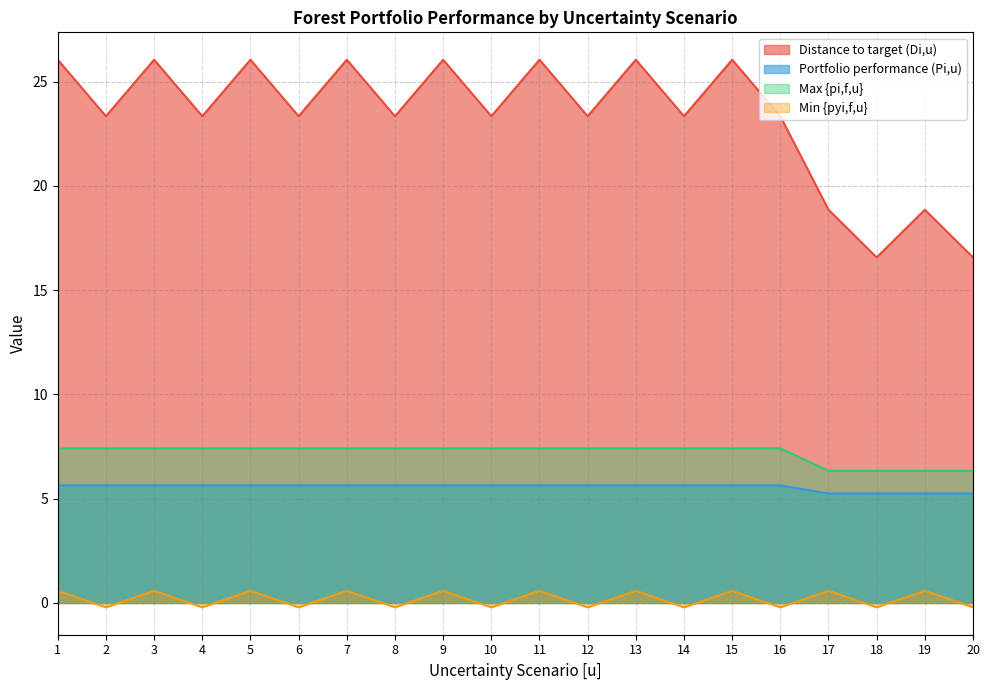

Which category has the lowest value in the Min {pyi,f,u} series?

2